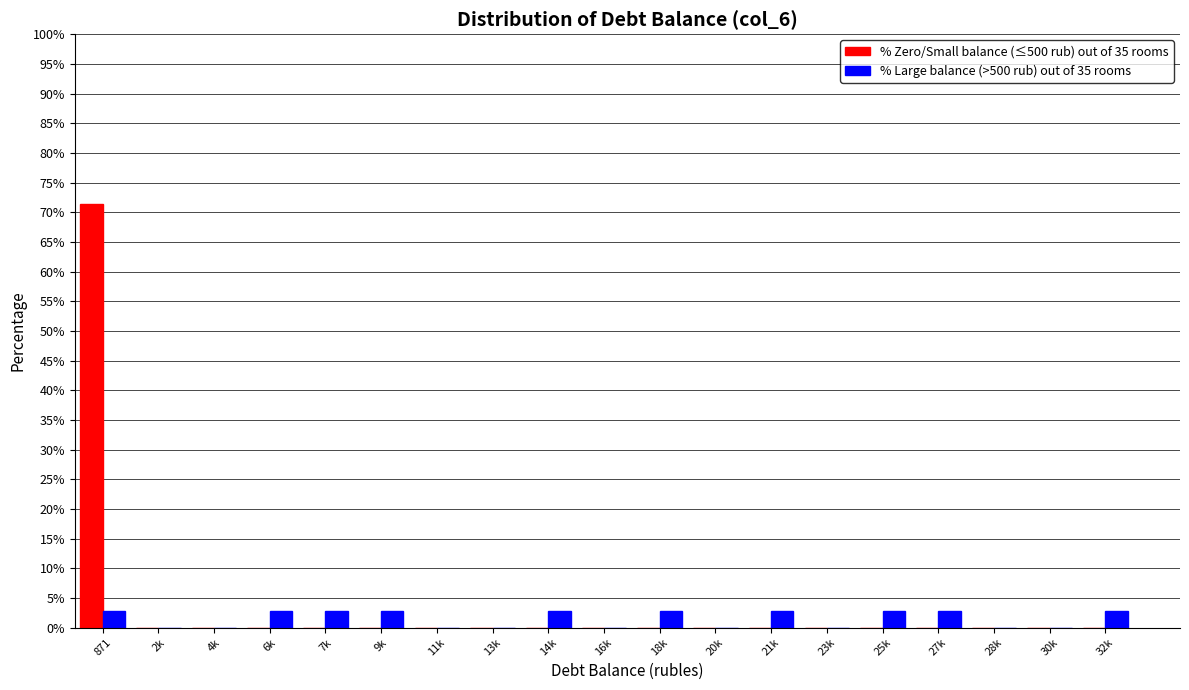

What is the maximum value shown in the chart?

71.4